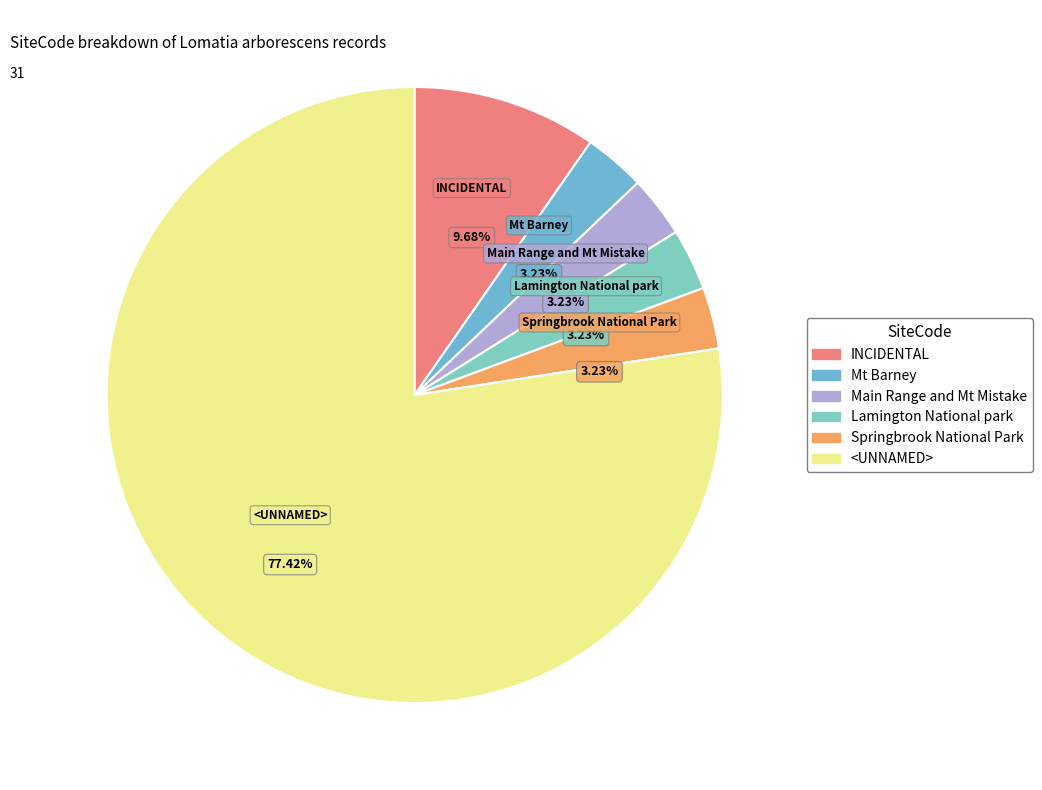

Is it true that Lamington National park is 1% of the pie?

False